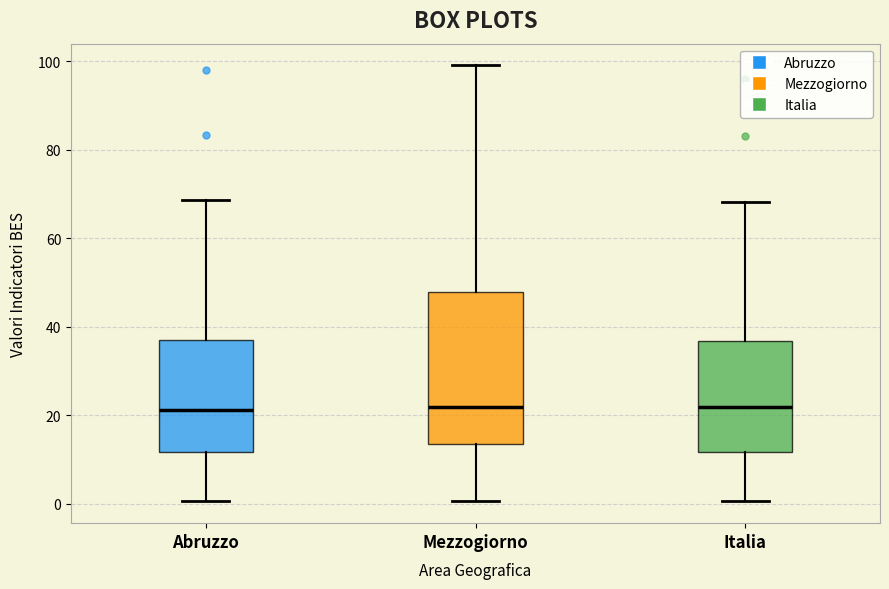

Reading left to right, read every box against the y-axis: the position of its median line, the range the box covers, and the ends of its whiskers. The values are not printed on the chart, so give them approximately, as read against the axis.

Abruzzo: median 22, box 12 to 38, whiskers 0 to 68
Mezzogiorno: median 22, box 14 to 48, whiskers 0 to 100
Italia: median 22, box 12 to 36, whiskers 0 to 68